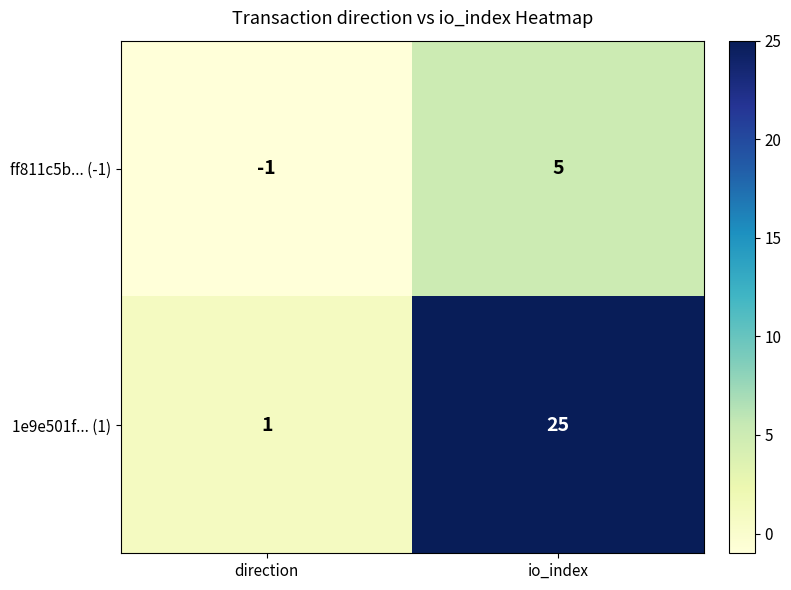

The value of ff811c5b... (-1) at io_index is 1. True or false?

False